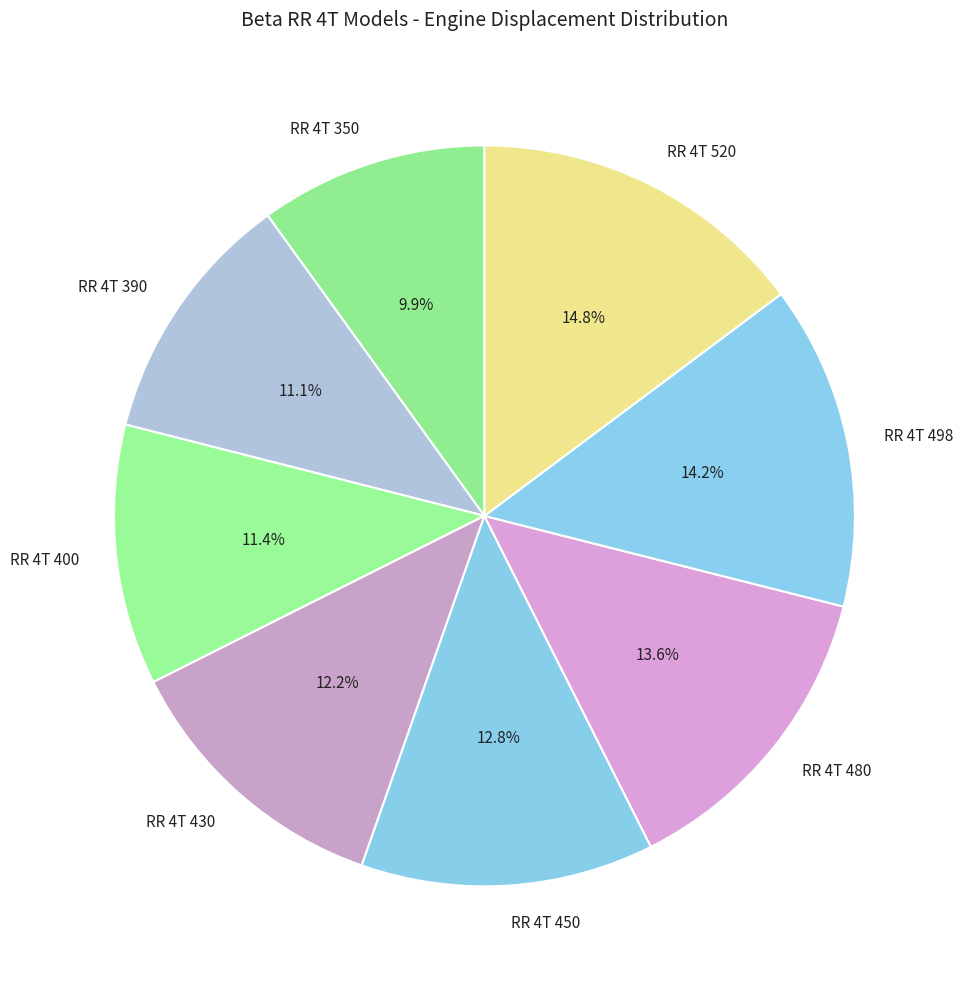

The RR 4T 400 slice represents 3% of the pie. True or false?

False